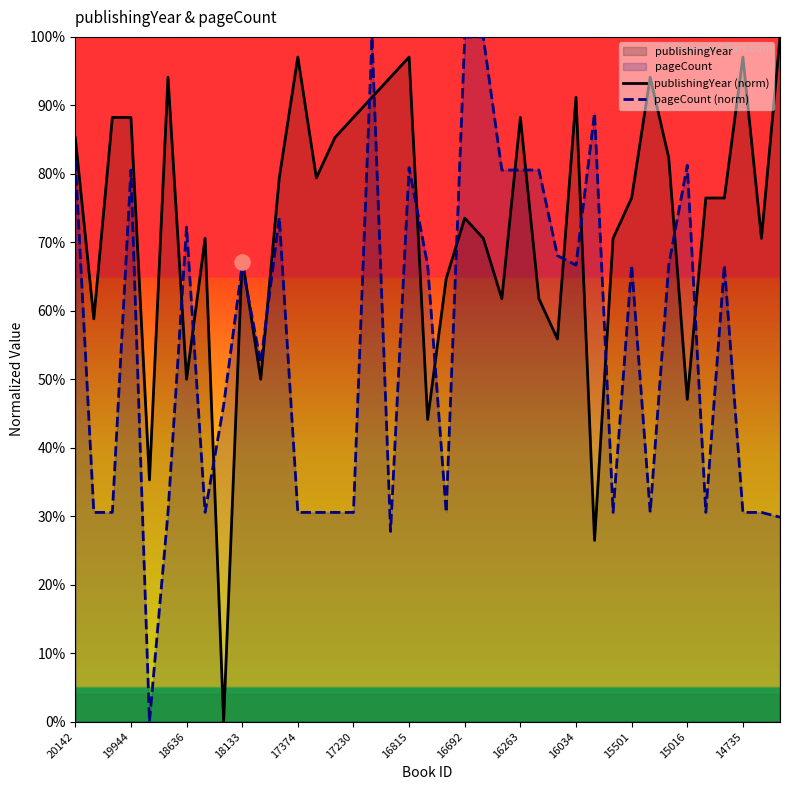

Is the value of pageCount (norm) at 35 greater than the value of publishingYear (norm) at 25?

Yes